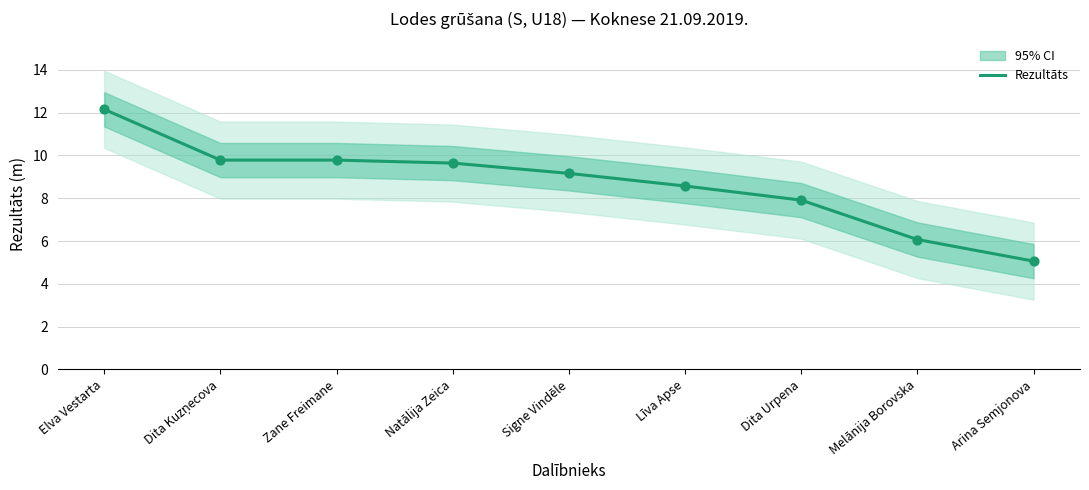

What is the ratio of the value at Dita Kuzņecova to the value at Natālija Zeica?

1.0